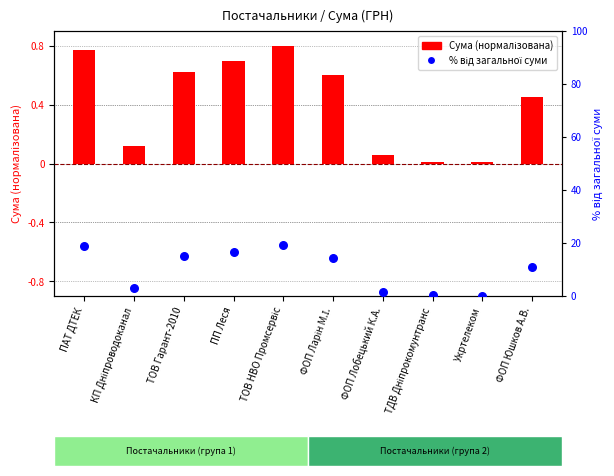

Which series contains the highest Y value?

% від загальної суми